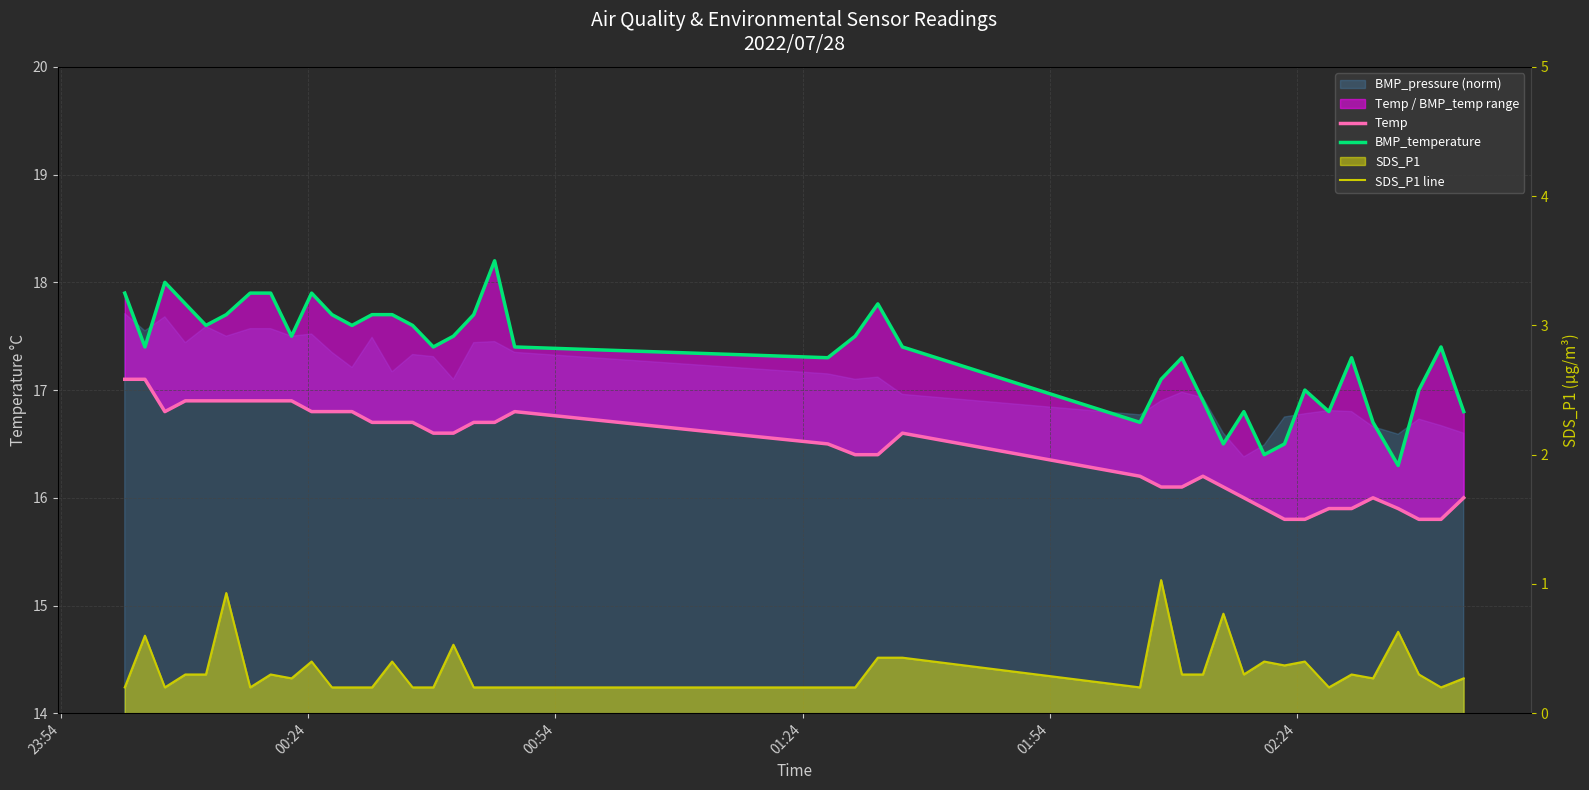

Which series has the widest spread of values?

BMP_temperature